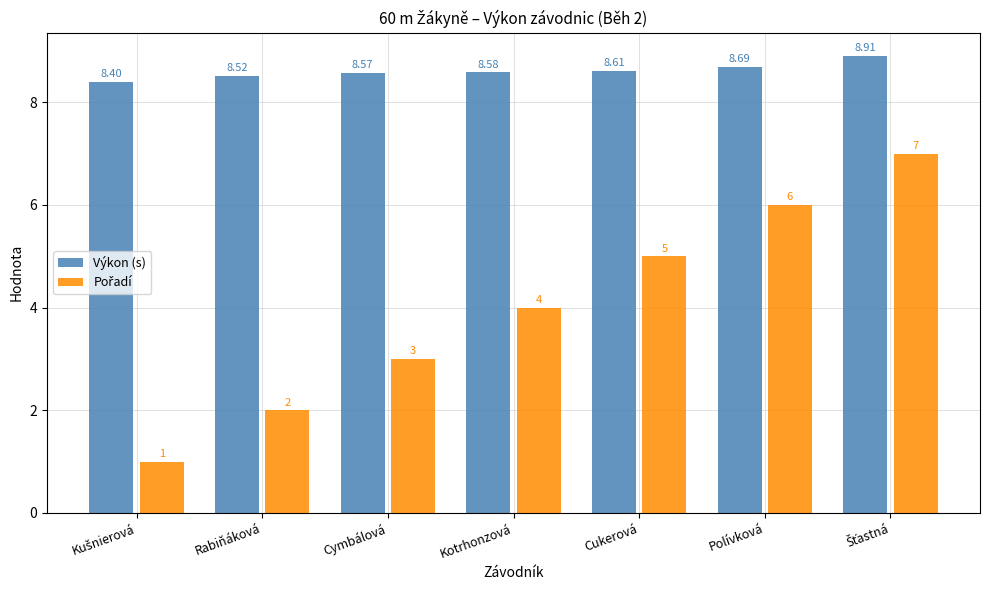

What is the approximate value of Výkon (s) at Polívková?

8.7